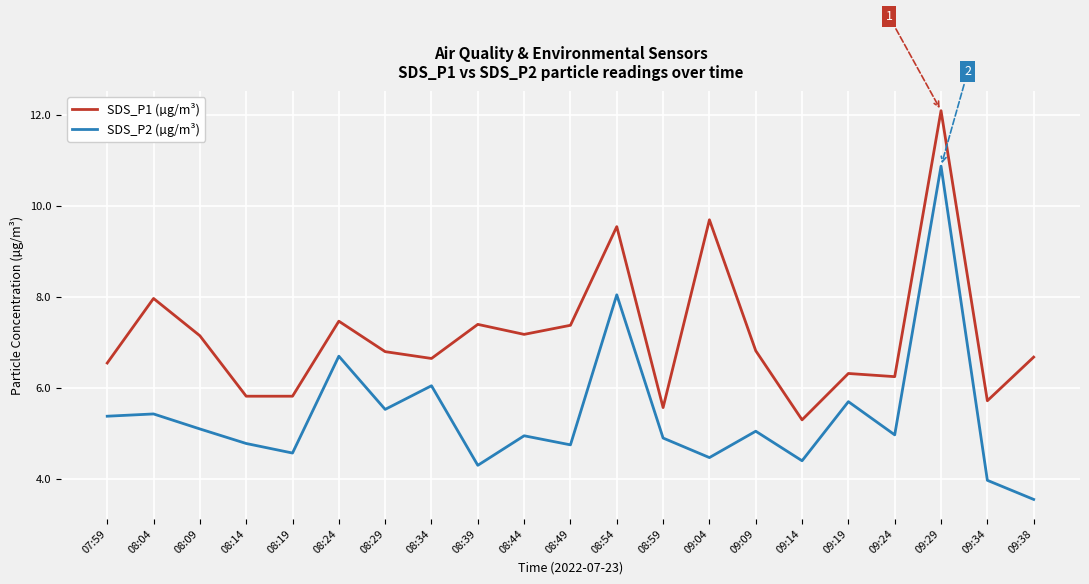

The SDS_P2 (µg/m³) series shows 1.9 at 08:04. True or false?

False